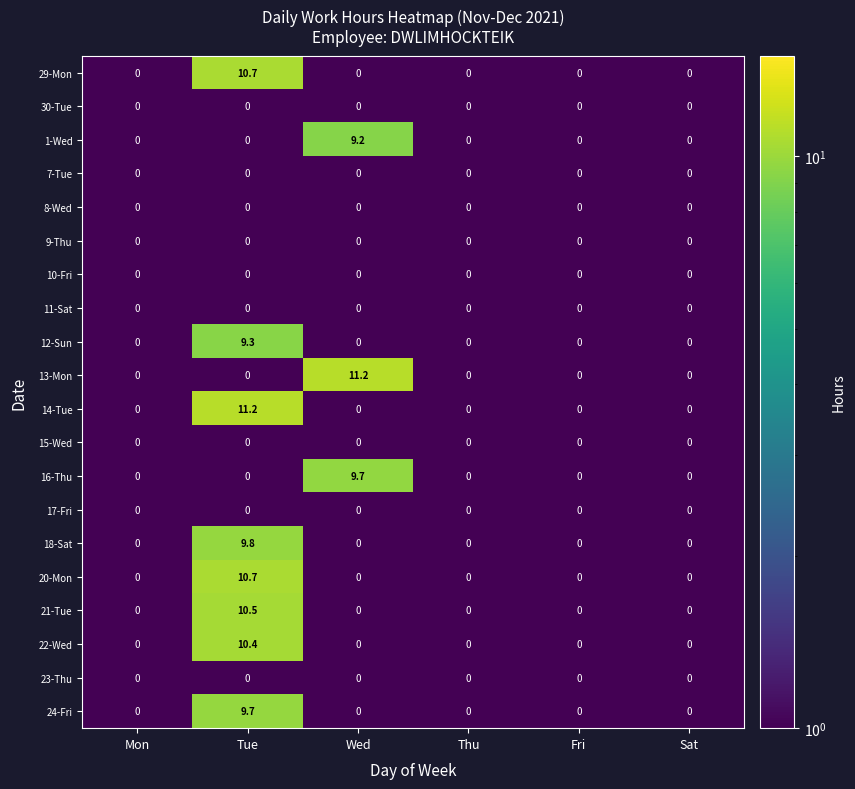

Is it true that 11-Sat equals 0.0 at Sat?

True